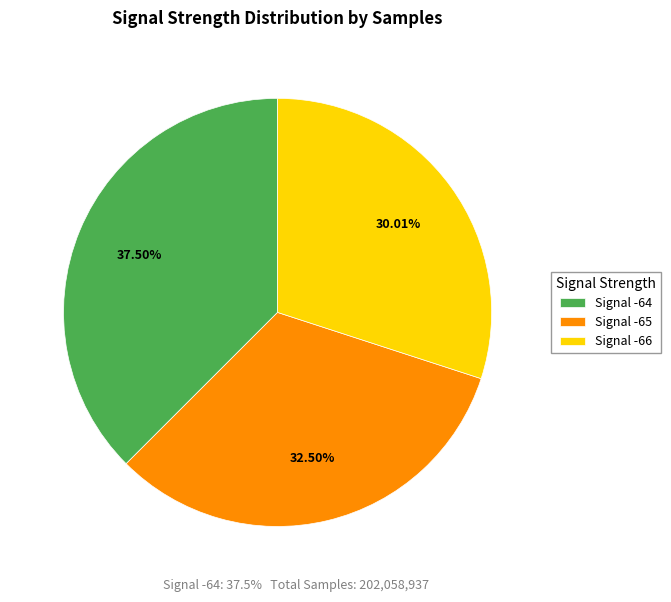

Rank the categories by value from highest to lowest.

Signal -64, Signal -65, Signal -66